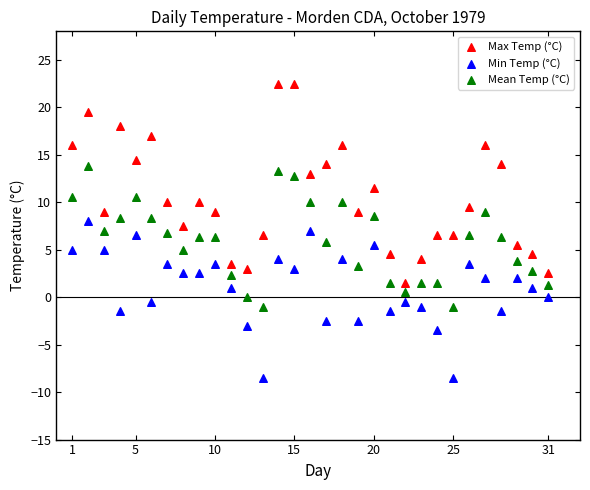

Which series reaches the maximum Y coordinate?

Max Temp (°C)